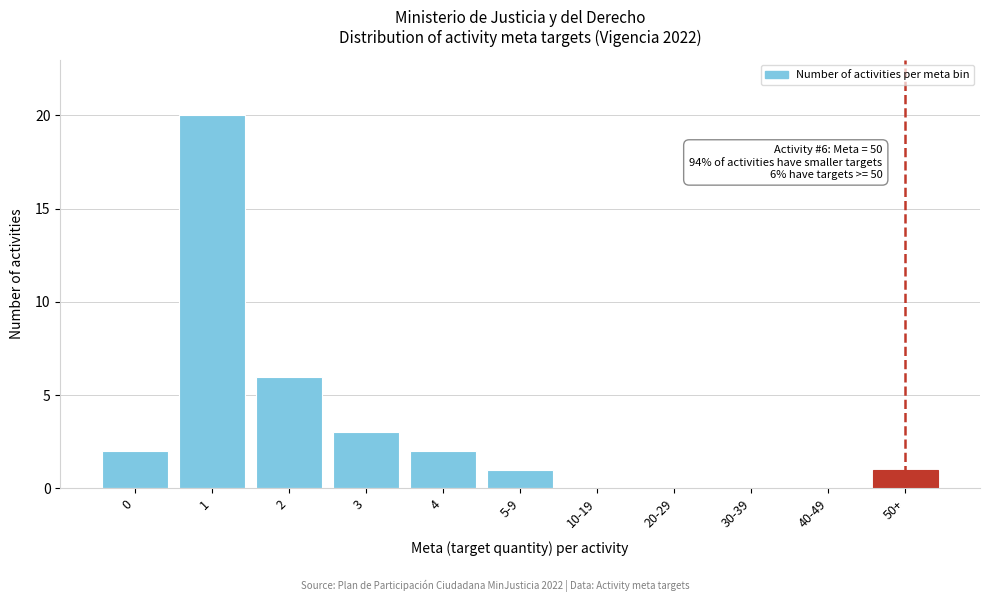

Reading left to right, extract all data points from this chart.

0=2	1=20	2=6	3=3	4=2	5-9=1	10-19=0	20-29=0	30-39=0	40-49=0	50+=1